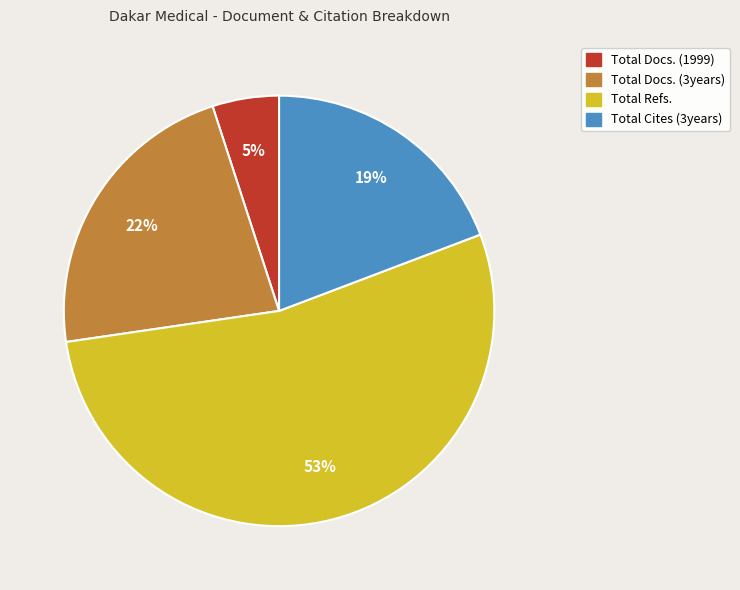

Count the number of slices in the pie.

4